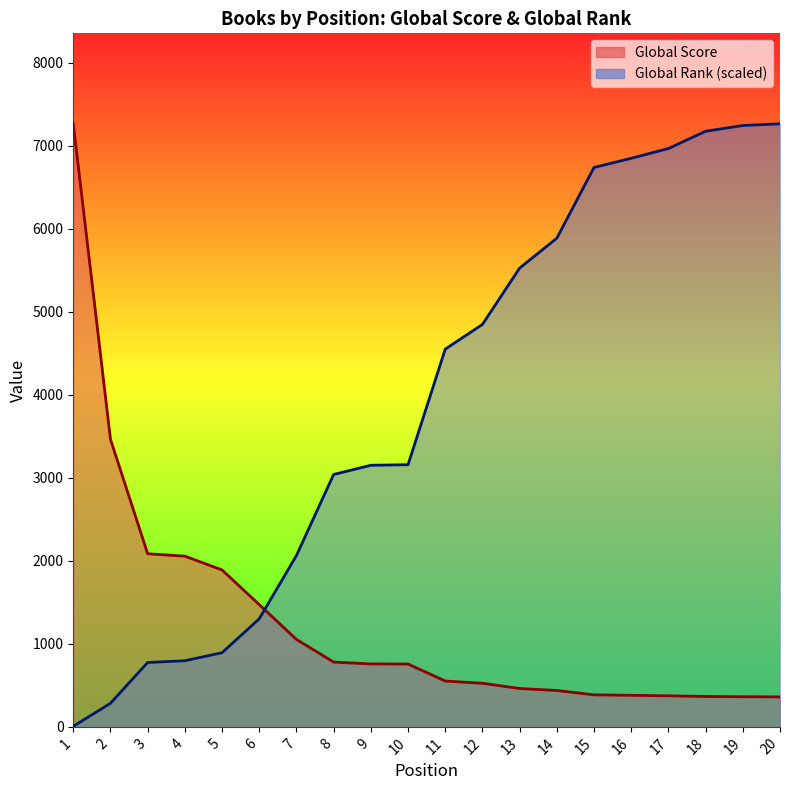

True or false: Global Rank and Global Score intersect in this chart.

True